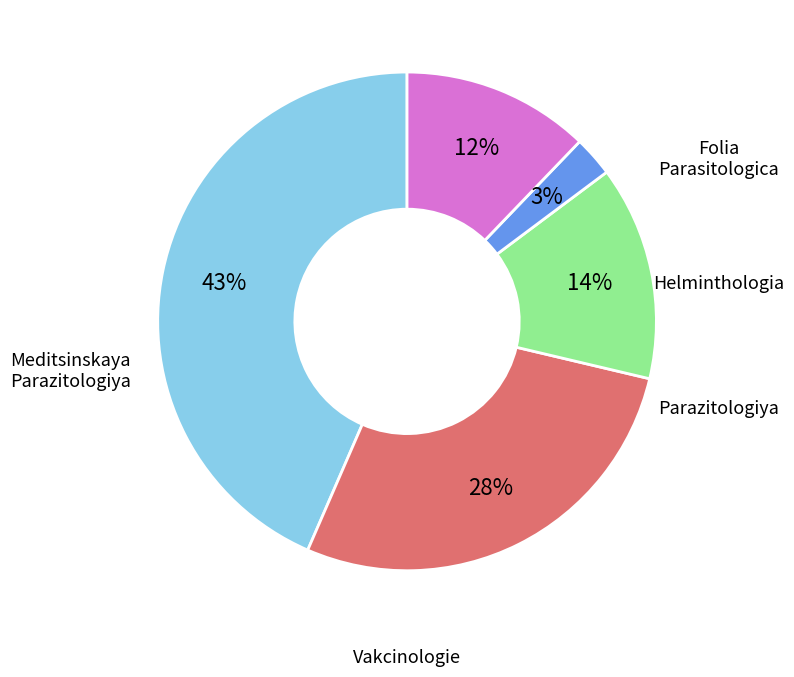

Is it true that Vakcinologie is 9% of the pie?

False